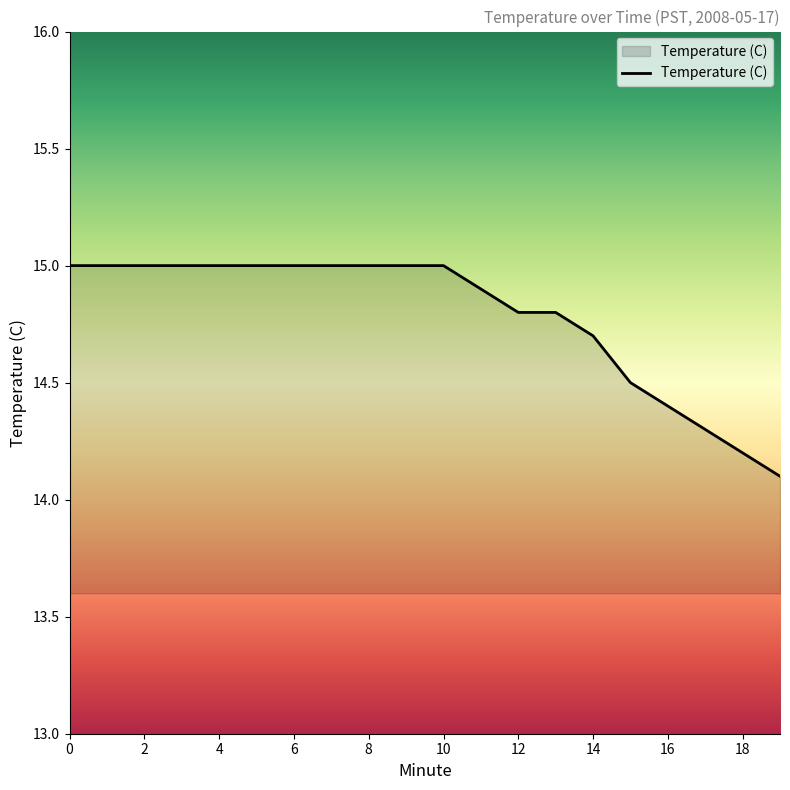

What is the greatest value displayed?

15.0